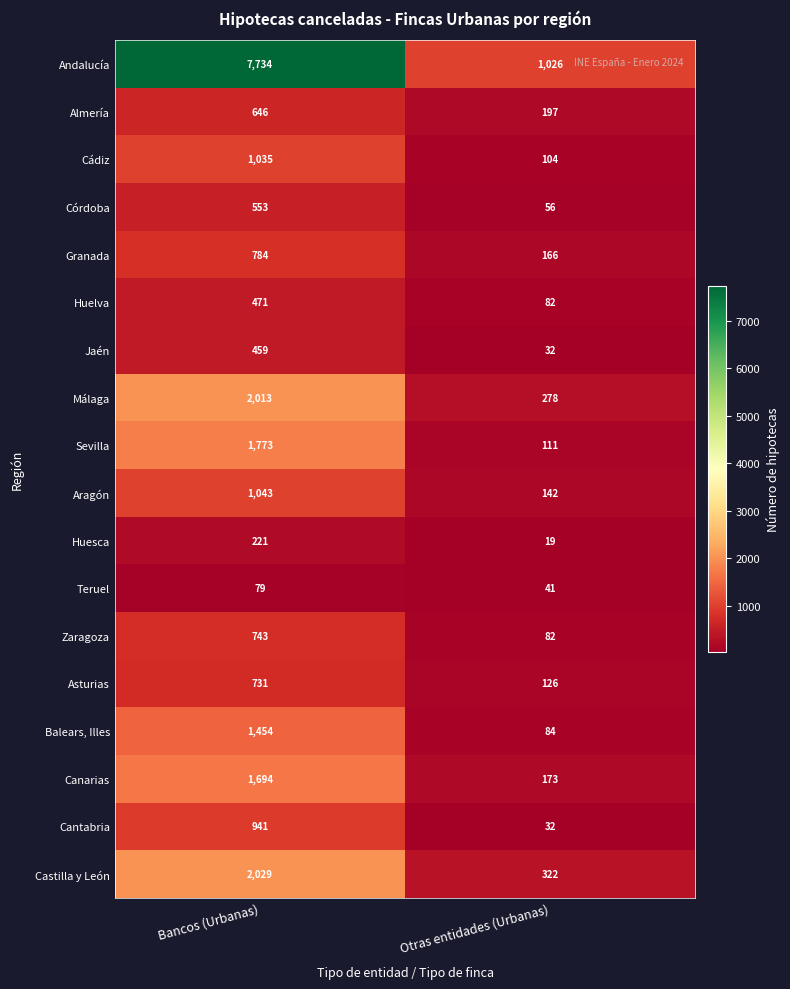

True or false: Andalucía has a value of 1026 at Otras entidades (Urbanas).

True